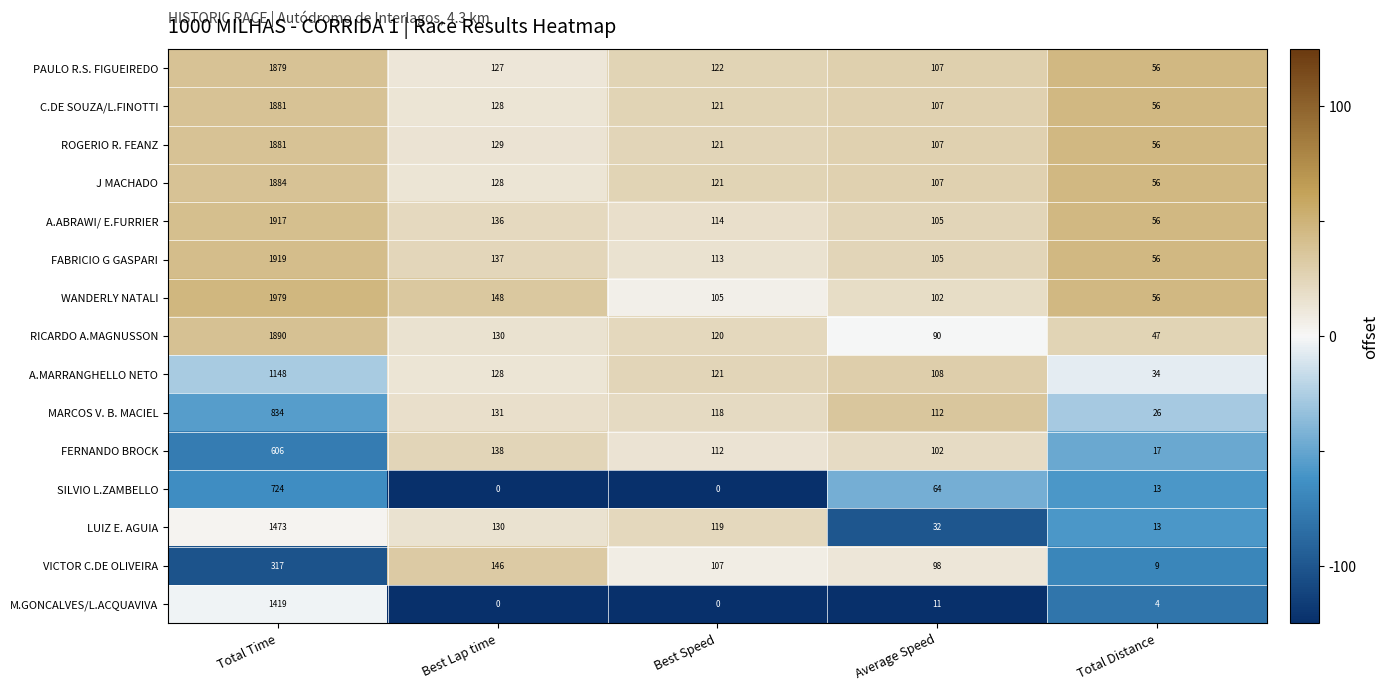

Which series changed the most between Best Lap time and Average Speed?

LUIZ E. AGUIA